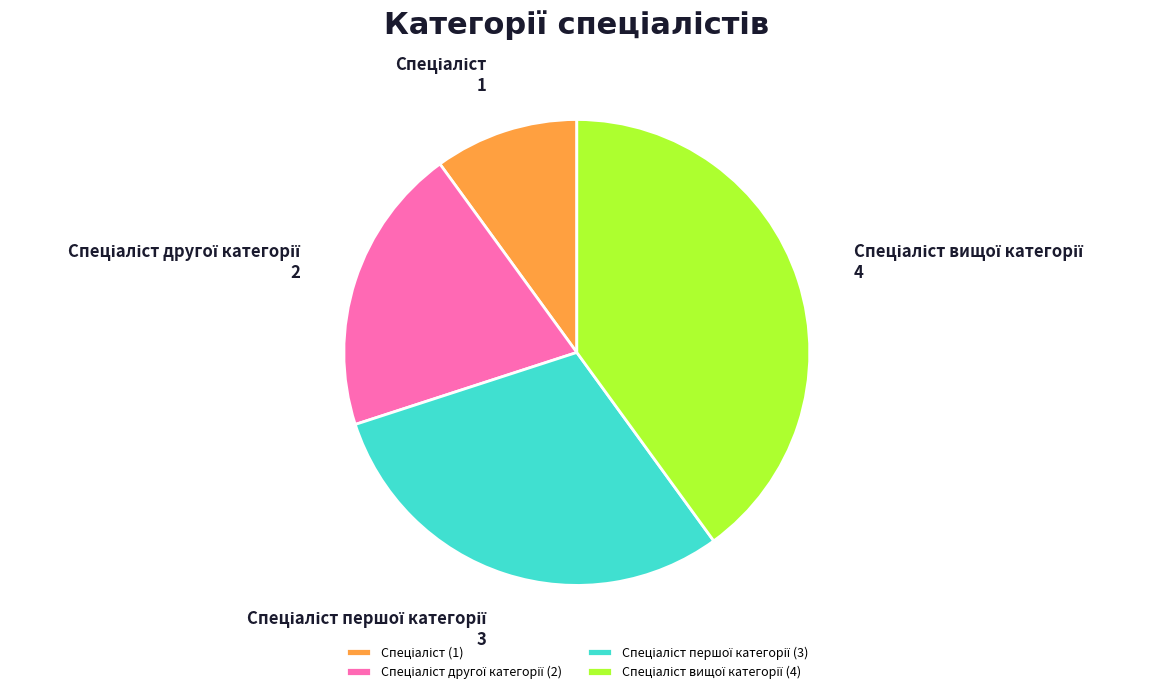

Is there any slice that represents more than half of the pie?

No